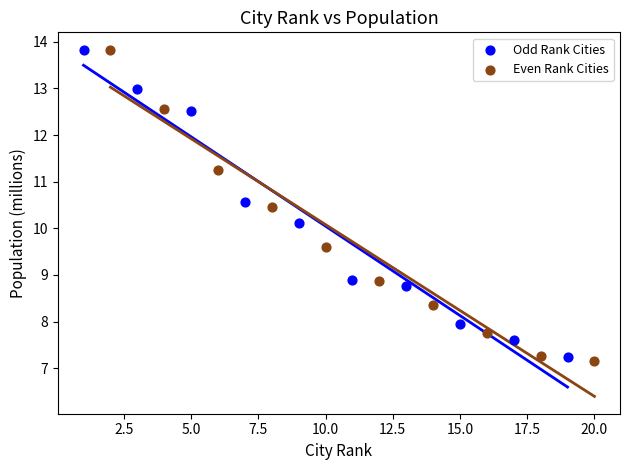

Which series reaches the minimum Y coordinate?

Even Rank Cities